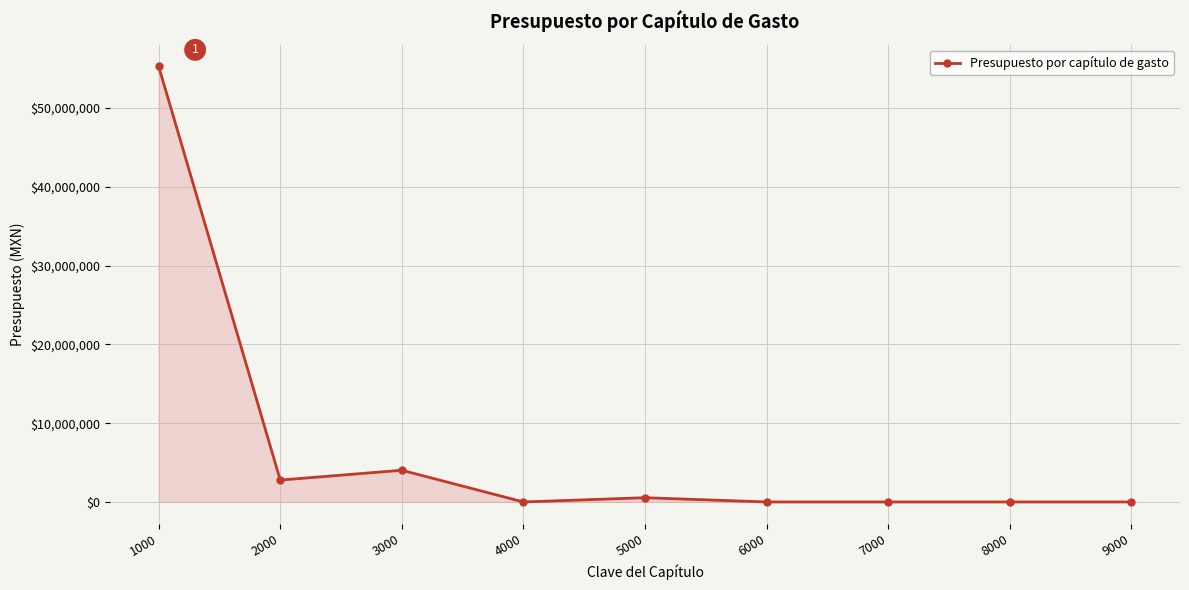

What is the sum of all values?

62632502.0